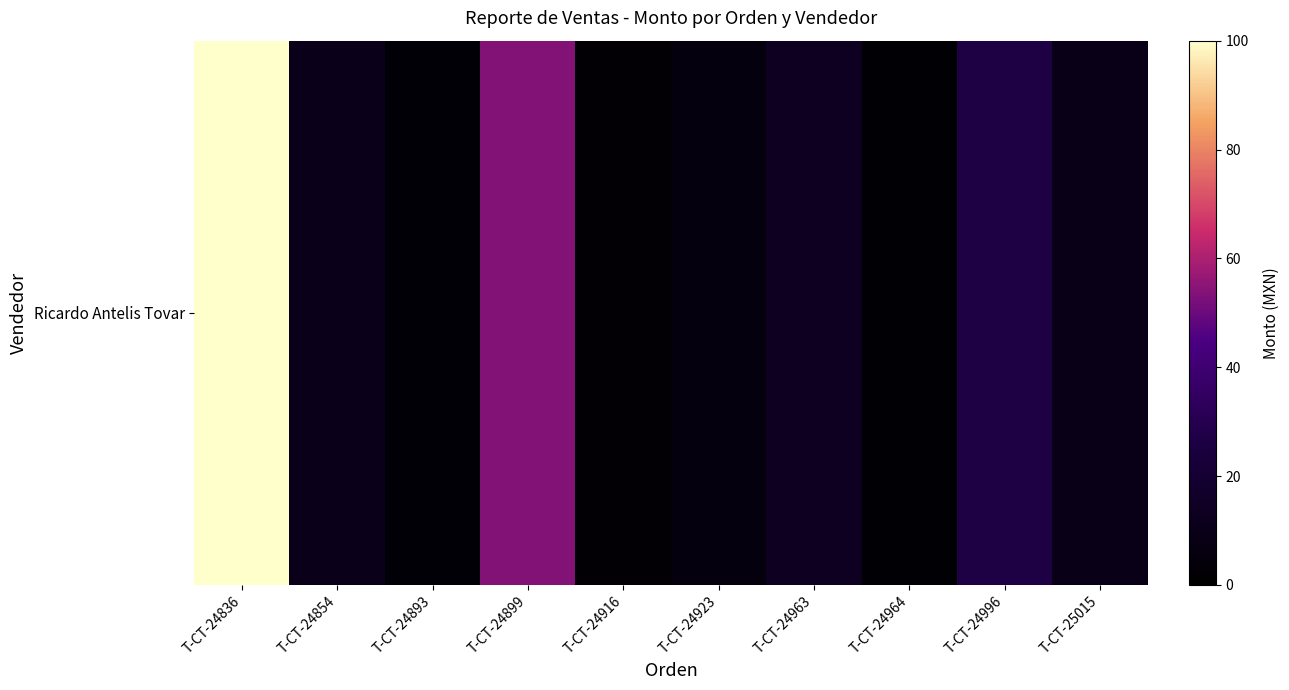

Reading right to left, transcribe all the data shown in this chart.

T-CT-25015=9.6	T-CT-24996=26.6	T-CT-24964=1.8	T-CT-24963=12.7	T-CT-24923=5.4	T-CT-24916=2.0	T-CT-24899=53.7	T-CT-24893=3.0	T-CT-24854=9.8	T-CT-24836=100.0